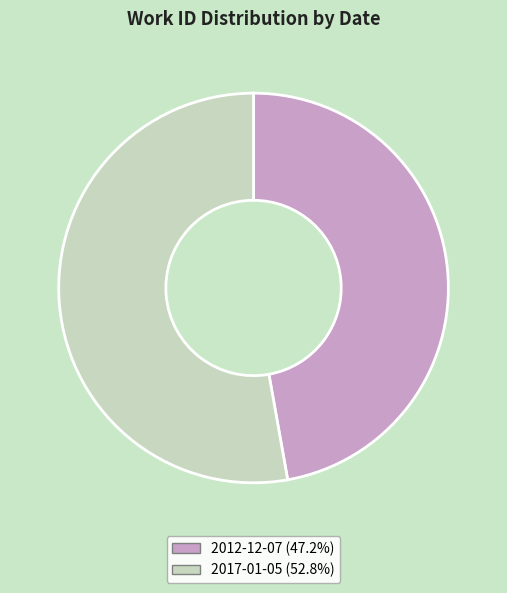

Which has a higher value, 2012-12-07 or 2017-01-05?

2017-01-05